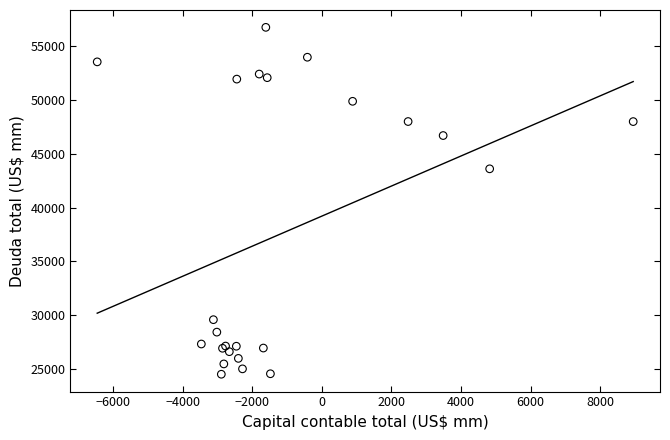

What Y value in the scatter plot is closest to 40625?

43594